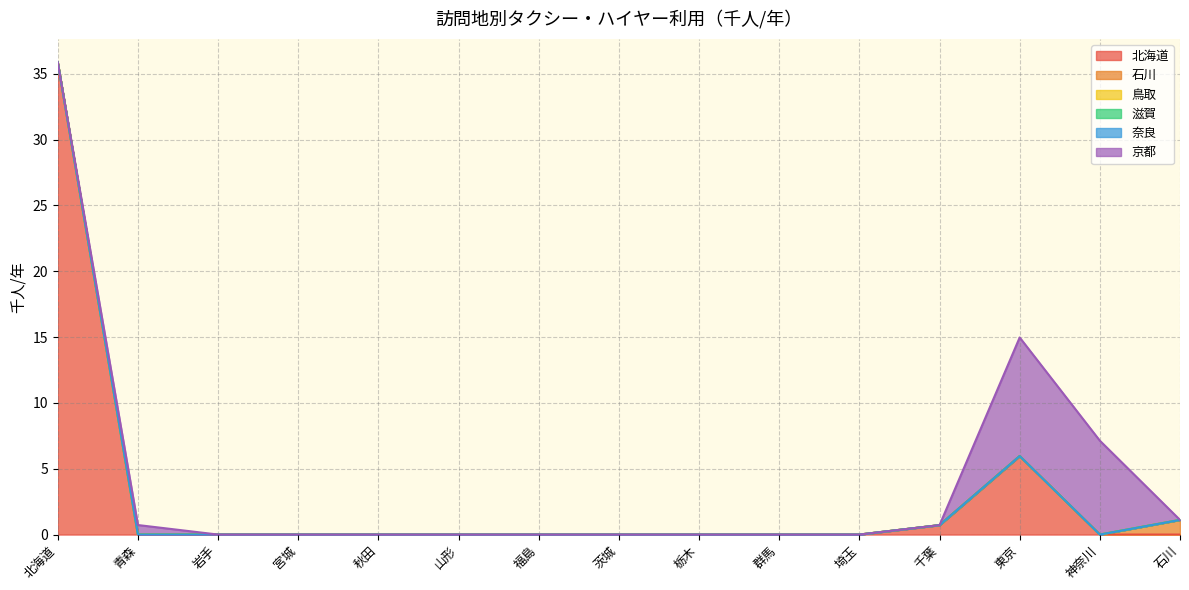

What is the label of the 14th point from the left?

神奈川